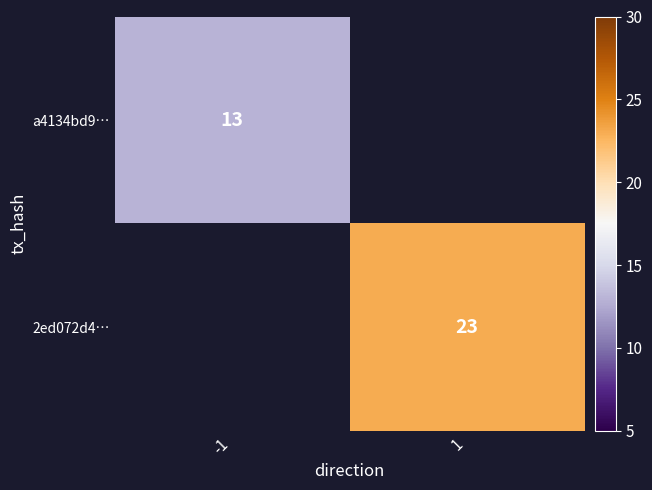

The value of a4134bd9… at -1 is 19. True or false?

False